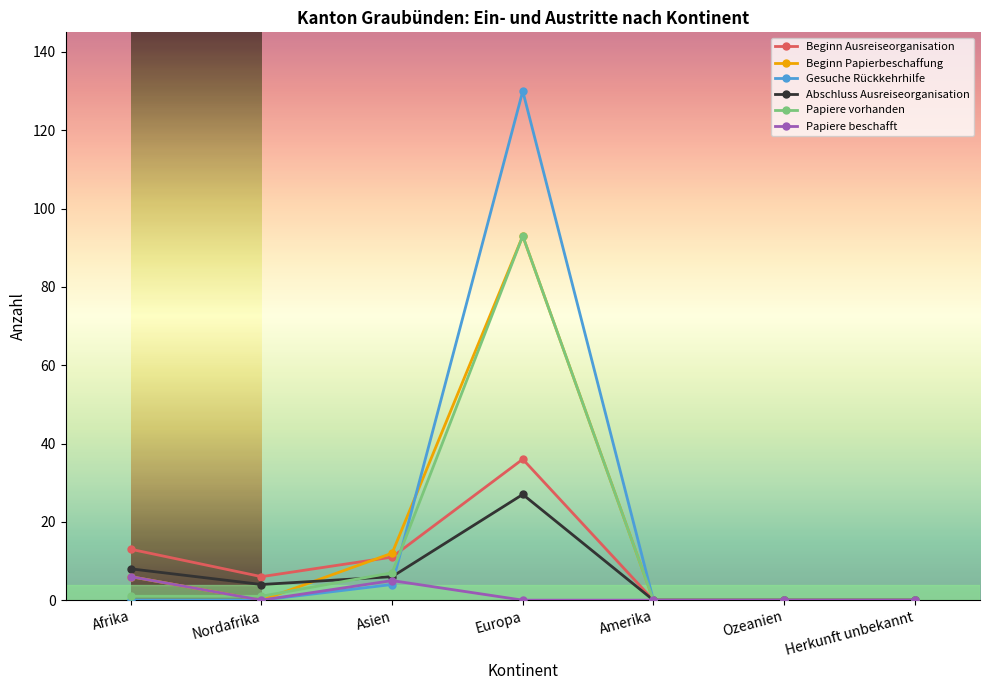

True or false: Beginn Papierbeschaffung has more than 2 points higher than both neighbors.

False